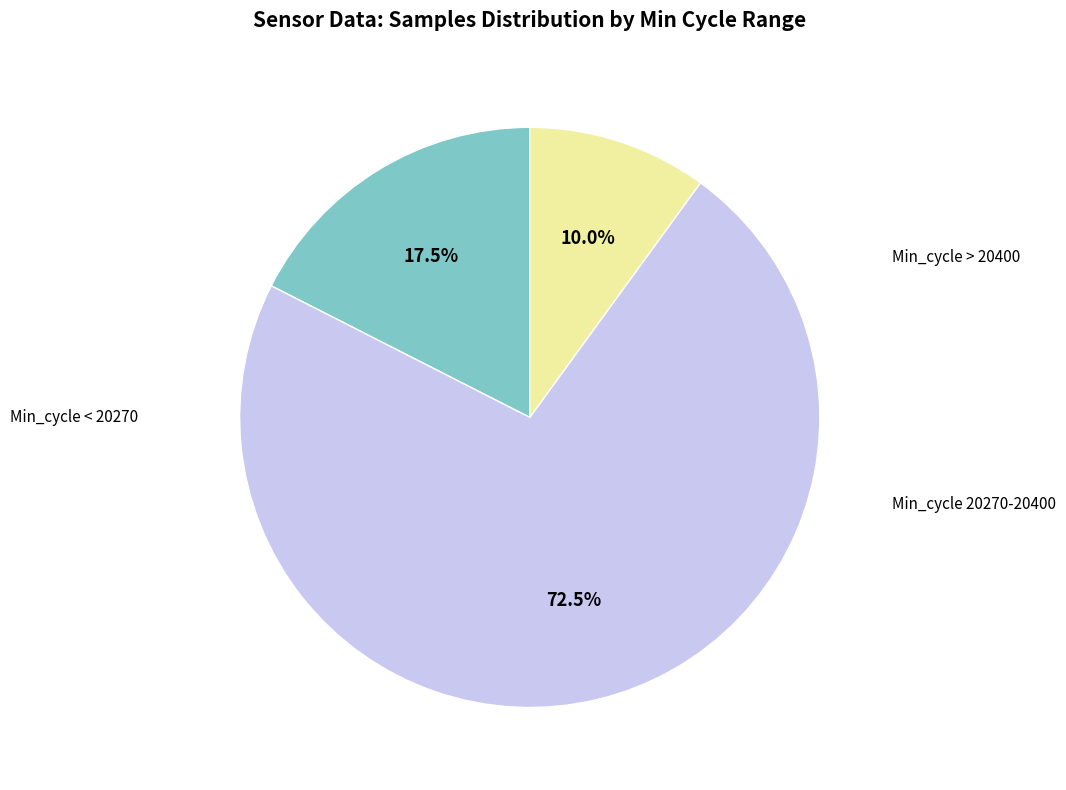

Is there a majority slice in this chart?

Yes